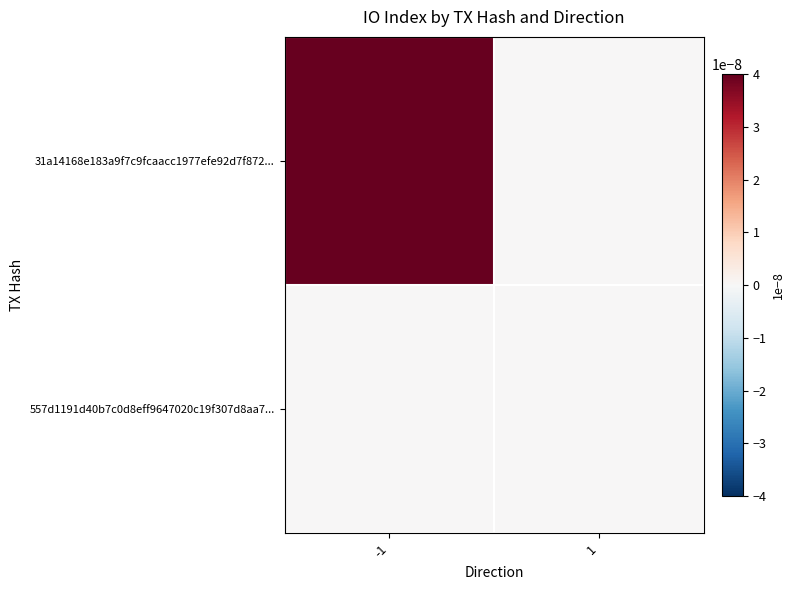

How many distinct data groups are displayed?

2